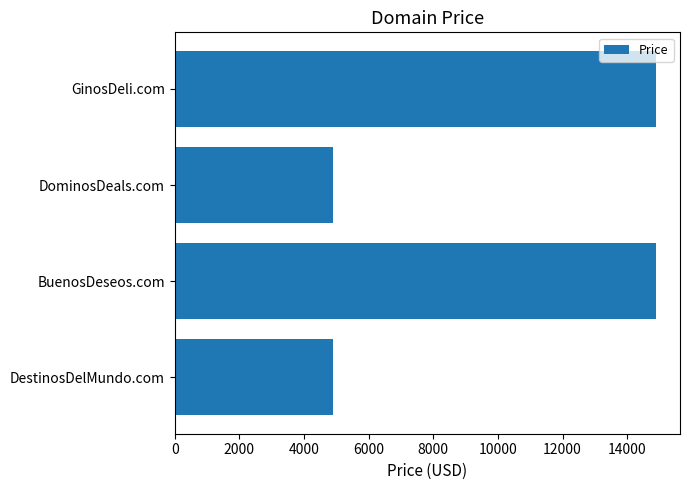

What is the smallest value displayed?

4888